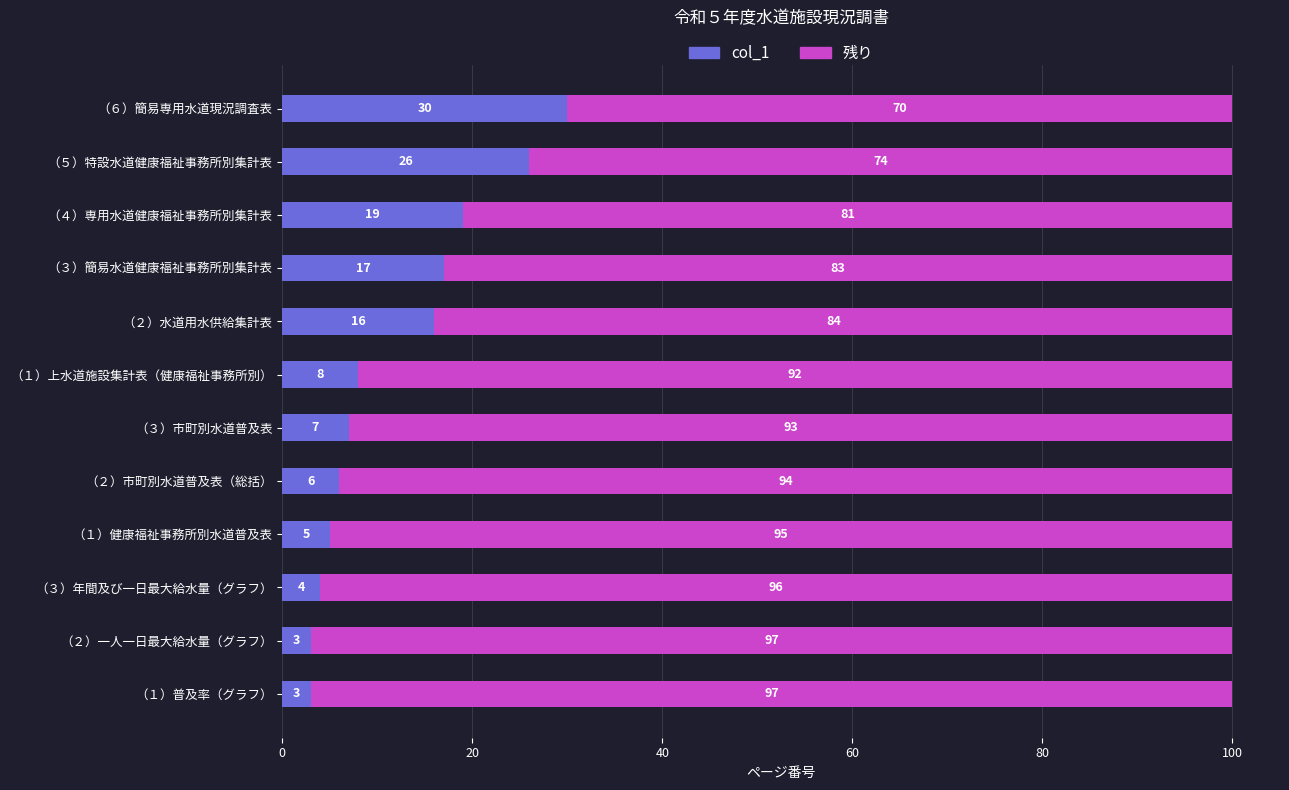

Count the number of data series in this chart.

2